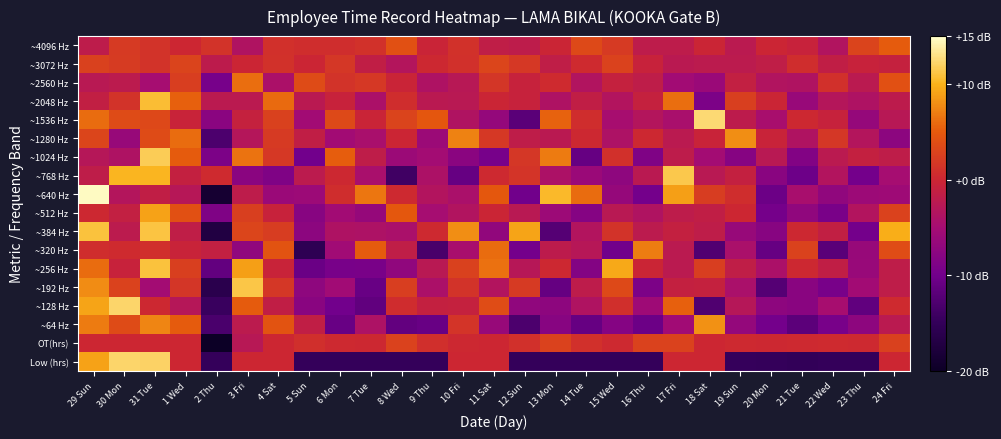

Reading right to left, what are all the values shown in this chart?

Low (hrs): 24 Fri=0.0	23 Thu=-14.9	22 Wed=-14.9	21 Tue=-15.0	20 Mon=-14.9	19 Sun=-14.8	18 Sat=0.0	17 Fri=0.0	16 Thu=-14.8	15 Wed=-14.9	14 Tue=-14.9	13 Mon=-14.9	12 Sun=-14.9	11 Sat=0.0	10 Fri=0.0	9 Thu=-14.9	8 Wed=-14.9	7 Tue=-14.9	6 Mon=-14.9	5 Sun=-14.8	4 Sat=0.0	3 Fri=0.0	2 Thu=-14.9	1 Wed=0.0	31 Tue=12.1	30 Mon=12.1	29 Sun=9.1
OT(hrs): 24 Fri=2.7	23 Thu=0.3	22 Wed=0.4	21 Tue=0.3	20 Mon=0.1	19 Sun=0.3	18 Sat=0.0	17 Fri=2.7	16 Thu=2.7	15 Wed=0.3	14 Tue=0.9	13 Mon=2.7	12 Sun=0.9	11 Sat=0.0	10 Fri=0.2	9 Thu=0.9	8 Wed=2.7	7 Tue=0.2	6 Mon=0.3	5 Sun=0.8	4 Sat=0.0	3 Fri=-2.8	2 Thu=-20.9	1 Wed=0.0	31 Tue=0.0	30 Mon=0.0	29 Sun=0.0
~64 Hz: 24 Fri=-2.3	23 Thu=-7.4	22 Wed=-9.4	21 Tue=-11.7	20 Mon=-9.8	19 Sun=-6.7	18 Sat=8.1	17 Fri=-5.5	16 Thu=-10.6	15 Wed=-8.2	14 Tue=-10.9	13 Mon=-7.9	12 Sun=-12.9	11 Sat=-6.3	10 Fri=1.5	9 Thu=-10.8	8 Wed=-11.2	7 Tue=-3.9	6 Mon=-10.8	5 Sun=-1.4	4 Sat=4.3	3 Fri=-2.2	2 Thu=-13.1	1 Wed=5.0	31 Tue=7.4	30 Mon=3.6	29 Sun=6.8
~128 Hz: 24 Fri=0.5	23 Thu=-11.3	22 Wed=-4.8	21 Tue=-7.8	20 Mon=-7.3	19 Sun=-3.0	18 Sat=-12.6	17 Fri=5.3	16 Thu=-5.7	15 Wed=0.8	14 Tue=-3.7	13 Mon=-7.4	12 Sun=-7.1	11 Sat=3.7	10 Fri=-0.9	9 Thu=-1.1	8 Wed=0.5	7 Tue=-11.3	6 Mon=-10.0	5 Sun=-7.7	4 Sat=-1.5	3 Fri=5.1	2 Thu=-14.4	1 Wed=-3.0	31 Tue=0.2	30 Mon=12.2	29 Sun=9.1
~192 Hz: 24 Fri=-1.8	23 Thu=-5.4	22 Wed=-9.4	21 Tue=-7.7	20 Mon=-12.3	19 Sun=-4.3	18 Sat=-0.9	17 Fri=-1.1	16 Thu=-9.0	15 Wed=3.5	14 Tue=-1.9	13 Mon=-11.0	12 Sun=1.9	11 Sat=-3.3	10 Fri=1.2	9 Thu=-4.3	8 Wed=2.3	7 Tue=-10.8	6 Mon=-5.4	5 Sun=-7.2	4 Sat=1.7	3 Fri=11.3	2 Thu=-16.1	1 Wed=1.5	31 Tue=-5.2	30 Mon=2.8	29 Sun=7.9
~256 Hz: 24 Fri=-1.8	23 Thu=-6.3	22 Wed=-1.5	21 Tue=0.2	20 Mon=-4.2	19 Sun=-1.6	18 Sat=2.3	17 Fri=-2.3	16 Thu=-0.2	15 Wed=9.5	14 Tue=-8.2	13 Mon=0.2	12 Sun=-2.9	11 Sat=6.3	10 Fri=2.6	9 Thu=-2.6	8 Wed=-7.1	7 Tue=-9.3	6 Mon=-9.4	5 Sun=-10.6	4 Sat=-0.5	3 Fri=8.9	2 Thu=-11.2	1 Wed=2.5	31 Tue=11.0	30 Mon=-0.7	29 Sun=6.1
~320 Hz: 24 Fri=3.8	23 Thu=-6.4	22 Wed=-11.8	21 Tue=2.8	20 Mon=-10.8	19 Sun=-4.4	18 Sat=-12.6	17 Fri=-2.3	16 Thu=7.0	15 Wed=-10.1	14 Tue=-2.9	13 Mon=-2.0	12 Sun=-9.9	11 Sat=6.1	10 Fri=-4.6	9 Thu=-13.3	8 Wed=-1.7	7 Tue=5.0	6 Mon=-5.5	5 Sun=-15.6	4 Sat=4.4	3 Fri=-7.1	2 Thu=-1.2	1 Wed=-0.5	31 Tue=0.8	30 Mon=0.4	29 Sun=0.7
~384 Hz: 24 Fri=9.7	23 Thu=-9.7	22 Wed=-1.4	21 Tue=0.2	20 Mon=-7.9	19 Sun=-6.4	18 Sat=-1.7	17 Fri=-1.1	16 Thu=-2.2	15 Wed=1.2	14 Tue=-3.4	13 Mon=-12.3	12 Sun=9.1	11 Sat=-6.9	10 Fri=8.0	9 Thu=0.3	8 Wed=-4.3	7 Tue=-3.9	6 Mon=-3.8	5 Sun=-7.5	4 Sat=2.3	3 Fri=3.1	2 Thu=-17.2	1 Wed=-1.6	31 Tue=11.1	30 Mon=-2.2	29 Sun=11.0
~512 Hz: 24 Fri=2.7	23 Thu=-3.4	22 Wed=-9.3	21 Tue=-7.1	20 Mon=-9.7	19 Sun=0.1	18 Sat=-1.5	17 Fri=-1.8	16 Thu=-3.6	15 Wed=-2.6	14 Tue=-8.1	13 Mon=-5.9	12 Sun=-2.5	11 Sat=-0.3	10 Fri=-3.5	9 Thu=-4.9	8 Wed=4.8	7 Tue=-6.6	6 Mon=-5.3	5 Sun=-7.9	4 Sat=-0.6	3 Fri=2.5	2 Thu=-8.7	1 Wed=4.1	31 Tue=9.1	30 Mon=-1.3	29 Sun=0.2
~640 Hz: 24 Fri=-5.7	23 Thu=-5.8	22 Wed=-7.1	21 Tue=-4.6	20 Mon=-10.4	19 Sun=0.8	18 Sat=2.2	17 Fri=8.9	16 Thu=-9.8	15 Wed=-6.6	14 Tue=6.0	13 Mon=10.4	12 Sun=-10.1	11 Sat=4.9	10 Fri=-4.3	9 Thu=-3.3	8 Wed=0.3	7 Tue=6.6	6 Mon=0.7	5 Sun=-5.8	4 Sat=-6.1	3 Fri=-1.9	2 Thu=-18.7	1 Wed=-2.8	31 Tue=-1.5	30 Mon=-3.2	29 Sun=14.7
~768 Hz: 24 Fri=-5.0	23 Thu=-9.8	22 Wed=-3.3	21 Tue=-10.3	20 Mon=-7.8	19 Sun=-1.0	18 Sat=-2.6	17 Fri=11.4	16 Thu=-2.4	15 Wed=-7.3	14 Tue=-6.1	13 Mon=-4.0	12 Sun=1.4	11 Sat=0.2	10 Fri=-10.9	9 Thu=-4.1	8 Wed=-14.0	7 Tue=-4.5	6 Mon=0.2	5 Sun=-2.2	4 Sat=-8.8	3 Fri=-7.6	2 Thu=0.5	1 Wed=-1.0	31 Tue=10.1	30 Mon=10.1	29 Sun=-1.7
~1024 Hz: 24 Fri=-1.7	23 Thu=-1.1	22 Wed=-2.3	21 Tue=-8.4	20 Mon=-2.5	19 Sun=-8.1	18 Sat=-5.1	17 Fri=-1.8	16 Thu=-8.7	15 Wed=1.0	14 Tue=-10.9	13 Mon=6.9	12 Sun=1.6	11 Sat=-9.6	10 Fri=-7.6	9 Thu=-5.1	8 Wed=-6.0	7 Tue=-1.7	6 Mon=5.3	5 Sun=-10.0	4 Sat=1.9	3 Fri=6.5	2 Thu=-8.9	1 Wed=5.0	31 Tue=11.6	30 Mon=-3.8	29 Sun=-3.0
~1280 Hz: 24 Fri=-7.4	23 Thu=-3.2	22 Wed=1.7	21 Tue=-3.7	20 Mon=-0.5	19 Sun=8.0	18 Sat=-0.5	17 Fri=-2.2	16 Thu=0.1	15 Wed=-3.9	14 Tue=0.2	13 Mon=-2.5	12 Sun=-1.7	11 Sat=1.7	10 Fri=7.2	9 Thu=-5.9	8 Wed=-0.1	7 Tue=-4.5	6 Mon=-5.3	5 Sun=-1.5	4 Sat=2.0	3 Fri=-3.2	2 Thu=-13.0	1 Wed=6.1	31 Tue=3.5	30 Mon=-6.5	29 Sun=3.0
~1536 Hz: 24 Fri=-2.7	23 Thu=-6.6	22 Wed=-0.8	21 Tue=0.2	20 Mon=-4.6	19 Sun=-2.0	18 Sat=12.4	17 Fri=-4.5	16 Thu=-3.2	15 Wed=-4.8	14 Tue=0.6	13 Mon=5.5	12 Sun=-11.9	11 Sat=-6.7	10 Fri=-3.7	9 Thu=4.7	8 Wed=2.9	7 Tue=-0.4	6 Mon=3.4	5 Sun=-5.3	4 Sat=2.6	3 Fri=-1.0	2 Thu=-7.6	1 Wed=-0.5	31 Tue=3.4	30 Mon=3.6	29 Sun=6.1
~2048 Hz: 24 Fri=-2.0	23 Thu=-3.8	22 Wed=-3.1	21 Tue=-6.3	20 Mon=-0.2	19 Sun=2.5	18 Sat=-9.0	17 Fri=6.2	16 Thu=-0.9	15 Wed=-3.5	14 Tue=-1.5	13 Mon=-3.8	12 Sun=-0.8	11 Sat=-0.3	10 Fri=-2.5	9 Thu=-2.5	8 Wed=0.7	7 Tue=-4.1	6 Mon=-0.6	5 Sun=-2.4	4 Sat=5.9	3 Fri=-2.4	2 Thu=-2.3	1 Wed=5.4	31 Tue=10.7	30 Mon=1.3	29 Sun=-1.3
~2560 Hz: 24 Fri=4.1	23 Thu=-2.2	22 Wed=0.9	21 Tue=-3.6	20 Mon=-3.5	19 Sun=-1.2	18 Sat=-6.2	17 Fri=-5.3	16 Thu=-1.8	15 Wed=-1.0	14 Tue=-3.5	13 Mon=0.4	12 Sun=-0.8	11 Sat=1.5	10 Fri=-2.6	9 Thu=-3.8	8 Wed=-0.3	7 Tue=1.9	6 Mon=1.3	5 Sun=3.6	4 Sat=-4.3	3 Fri=6.2	2 Thu=-9.6	1 Wed=2.3	31 Tue=-4.8	30 Mon=-2.1	29 Sun=-2.6
~3072 Hz: 24 Fri=-1.0	23 Thu=-0.6	22 Wed=-1.5	21 Tue=0.7	20 Mon=-1.6	19 Sun=-2.1	18 Sat=-2.2	17 Fri=-2.4	16 Thu=-0.6	15 Wed=2.8	14 Tue=0.4	13 Mon=-1.6	12 Sun=1.8	11 Sat=3.1	10 Fri=1.0	9 Thu=0.2	8 Wed=-3.3	7 Tue=-1.5	6 Mon=1.6	5 Sun=-0.1	4 Sat=1.2	3 Fri=-0.1	2 Thu=-2.1	1 Wed=2.9	31 Tue=1.3	30 Mon=2.1	29 Sun=2.6
~4096 Hz: 24 Fri=5.1	23 Thu=2.9	22 Wed=-3.5	21 Tue=-0.7	20 Mon=-0.1	19 Sun=-2.4	18 Sat=-0.3	17 Fri=-1.8	16 Thu=-1.9	15 Wed=2.0	14 Tue=3.4	13 Mon=-0.3	12 Sun=-1.9	11 Sat=-1.6	10 Fri=1.1	9 Thu=-0.4	8 Wed=4.1	7 Tue=1.2	6 Mon=0.7	5 Sun=0.8	4 Sat=1.0	3 Fri=-3.7	2 Thu=1.3	1 Wed=0.1	31 Tue=1.2	30 Mon=1.9	29 Sun=-1.9